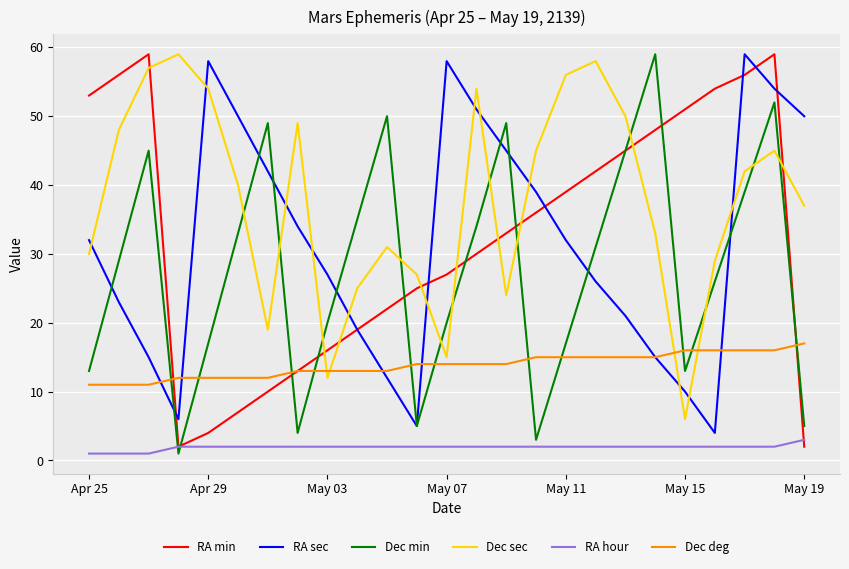

How many distinct data groups are displayed?

6